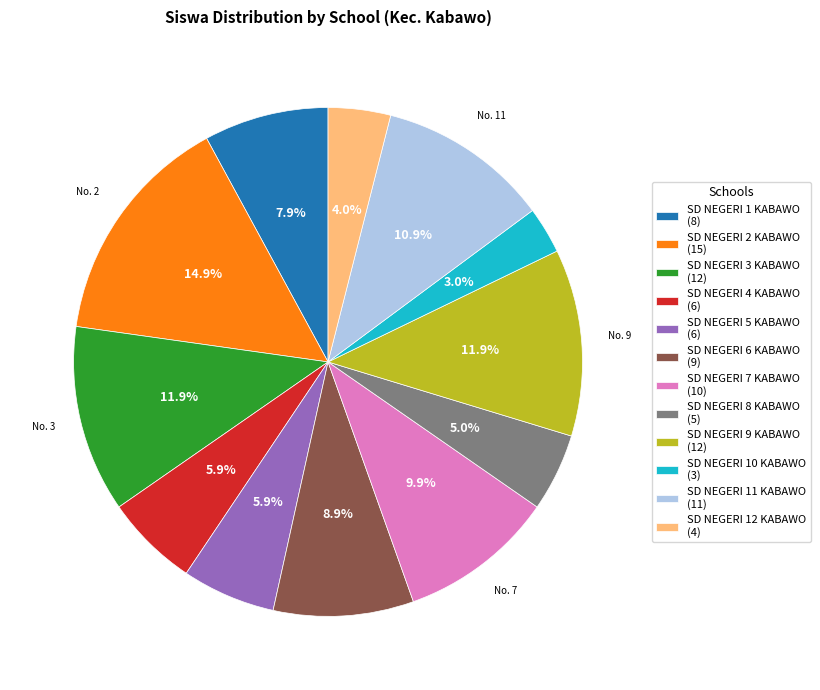

To the nearest percent, what portion does SD NEGERI 12 KABAWO represent?

4%